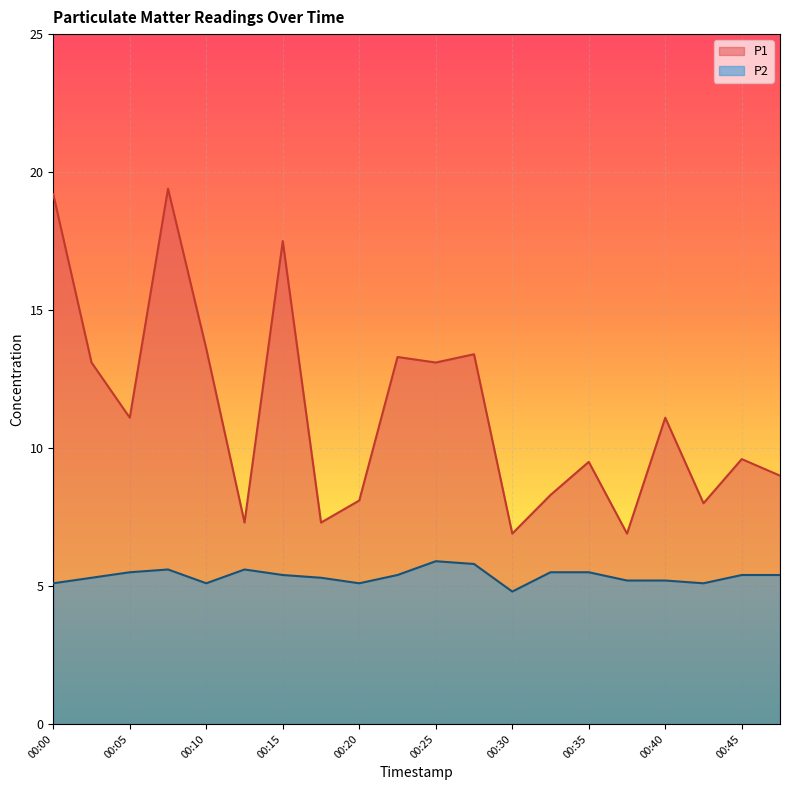

How many lines are shown in the chart?

2